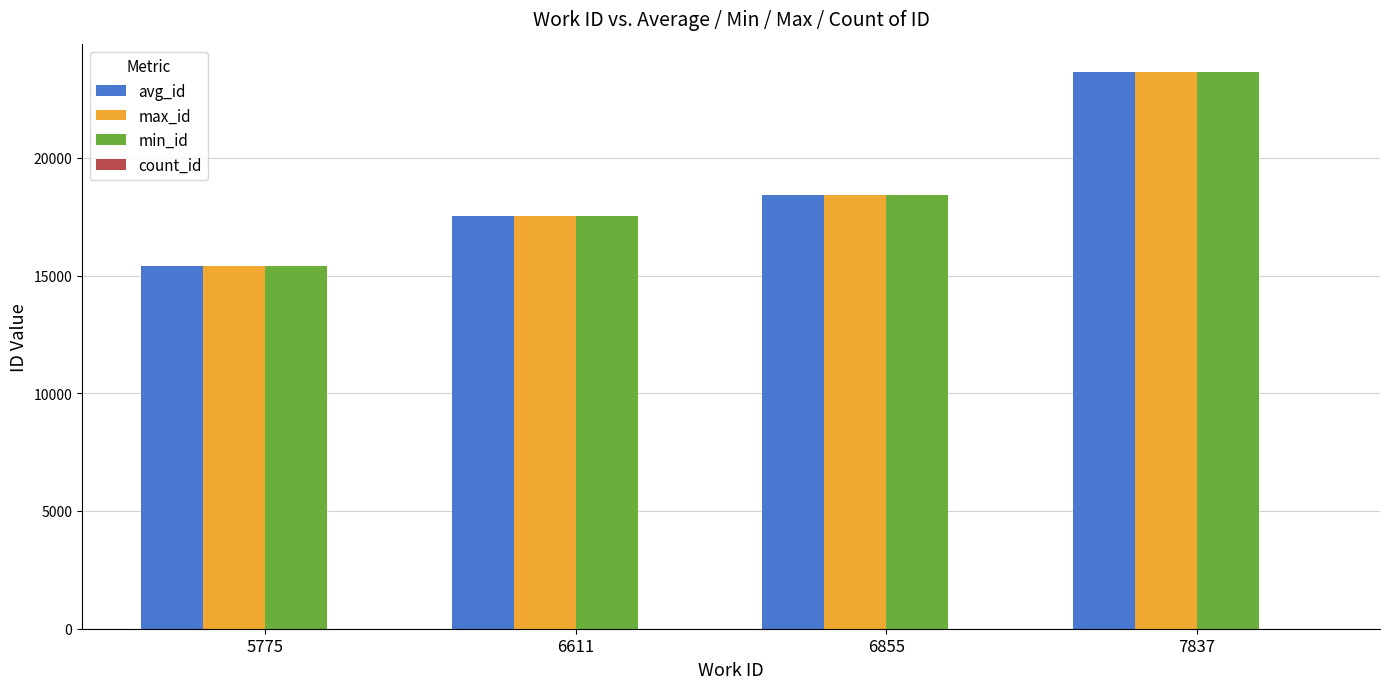

Are the bars grouped side by side (vs. stacked)?

Yes